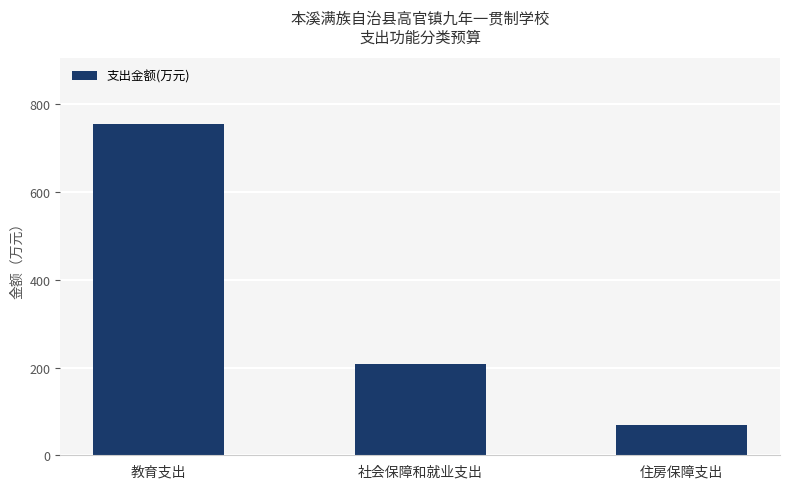

Approximately how many times larger is the value at 社会保障和就业支出 compared to 教育支出?

0.3